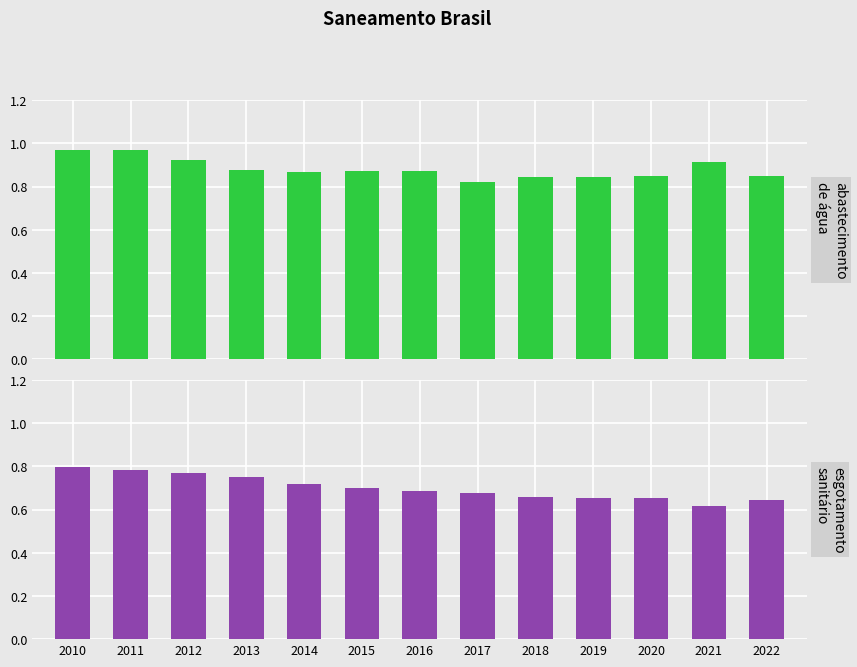

At 2013, list the series in order from smallest to largest.

Parcela com esgotamento sanitário, Parcela com abastecimento de água